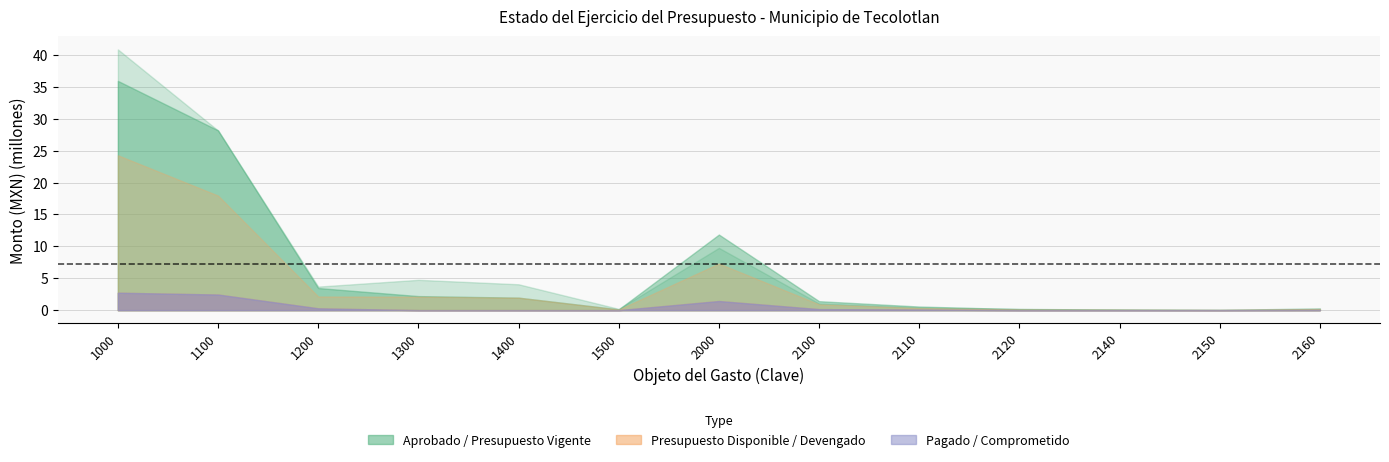

Is the value of Aprobado at 1400 greater than the value of Presupuesto Disponible at 1000?

No